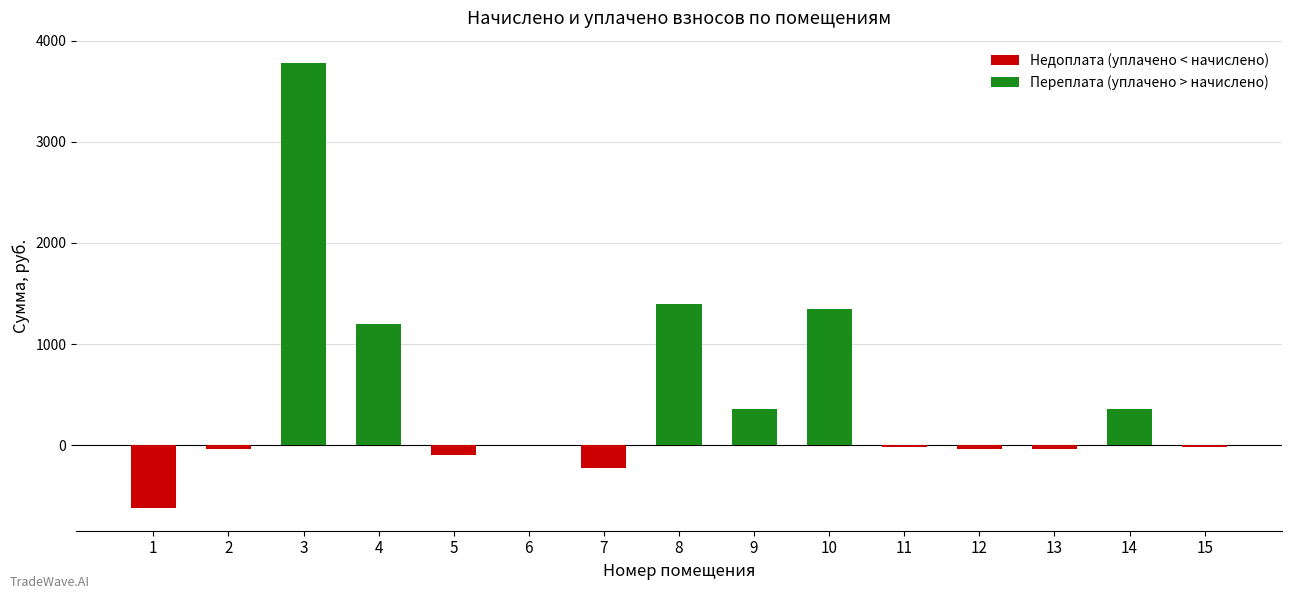

The value of uplacheno at 8 is 3977.0. True or false?

False